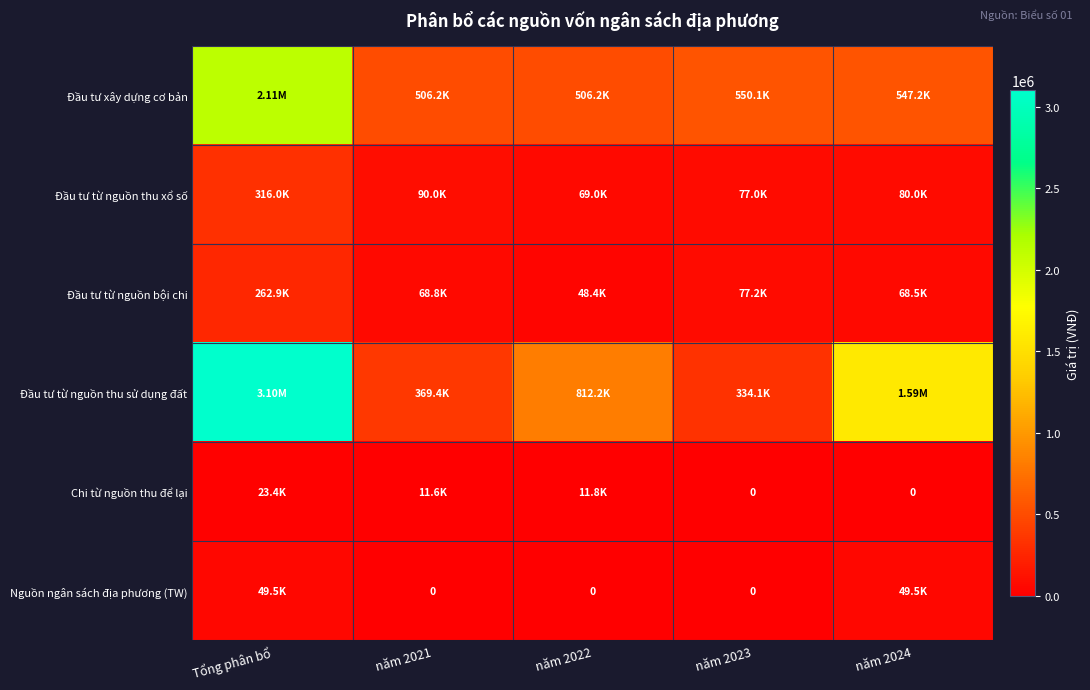

What is the sum of all Đầu tư từ nguồn thu xổ số values?

632012.0